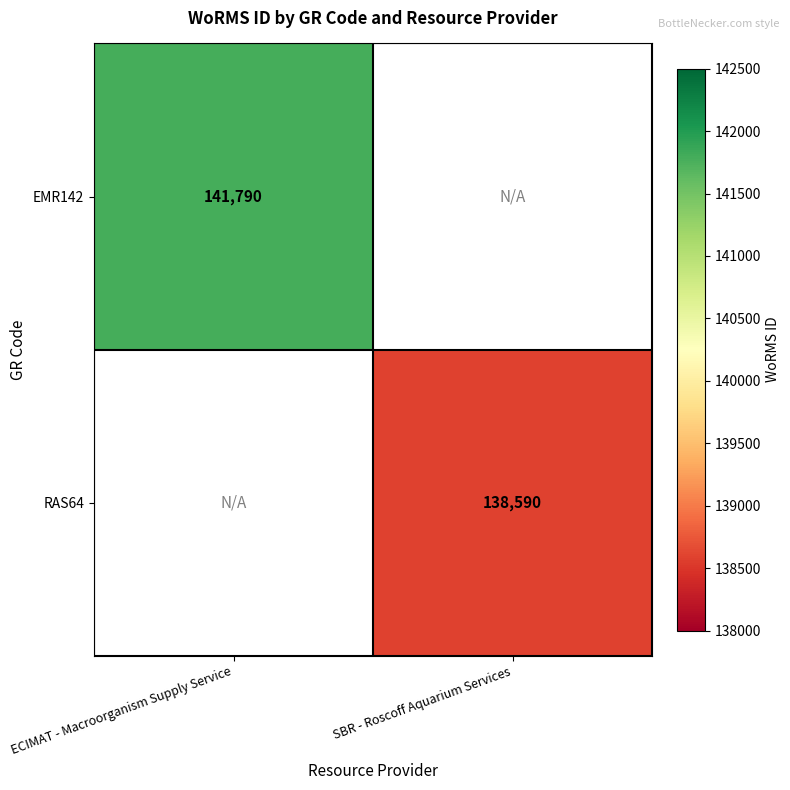

The value of EMR142 at ECIMAT - Macroorganism Supply Service is 141790. True or false?

True